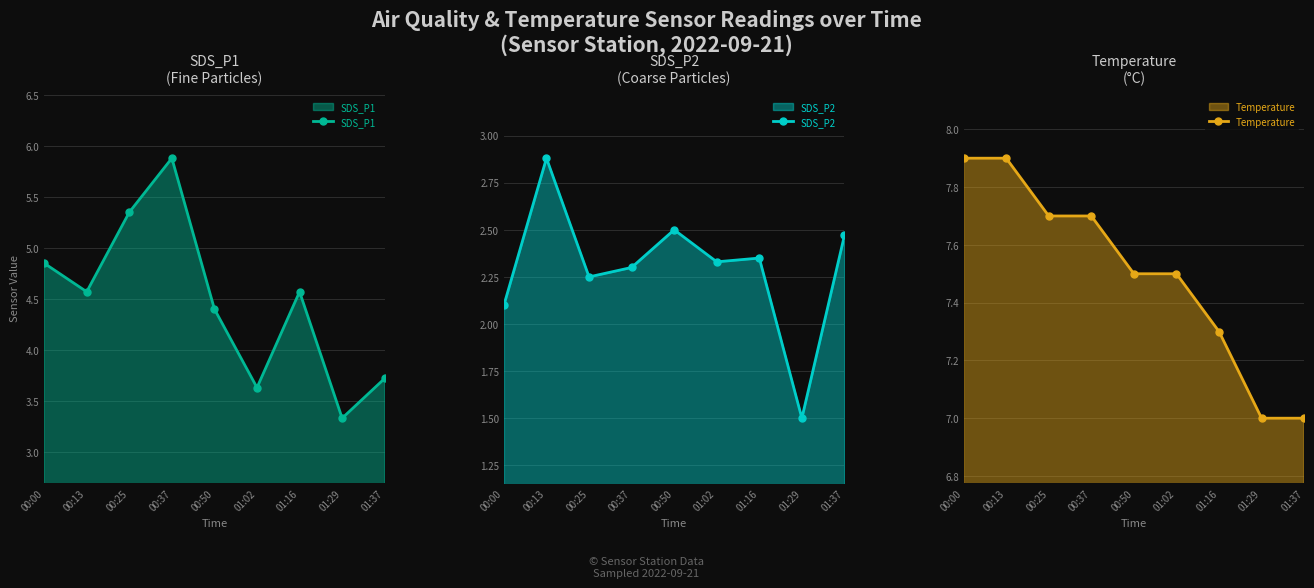

How many values in the SDS_P2 series are below 2?

1